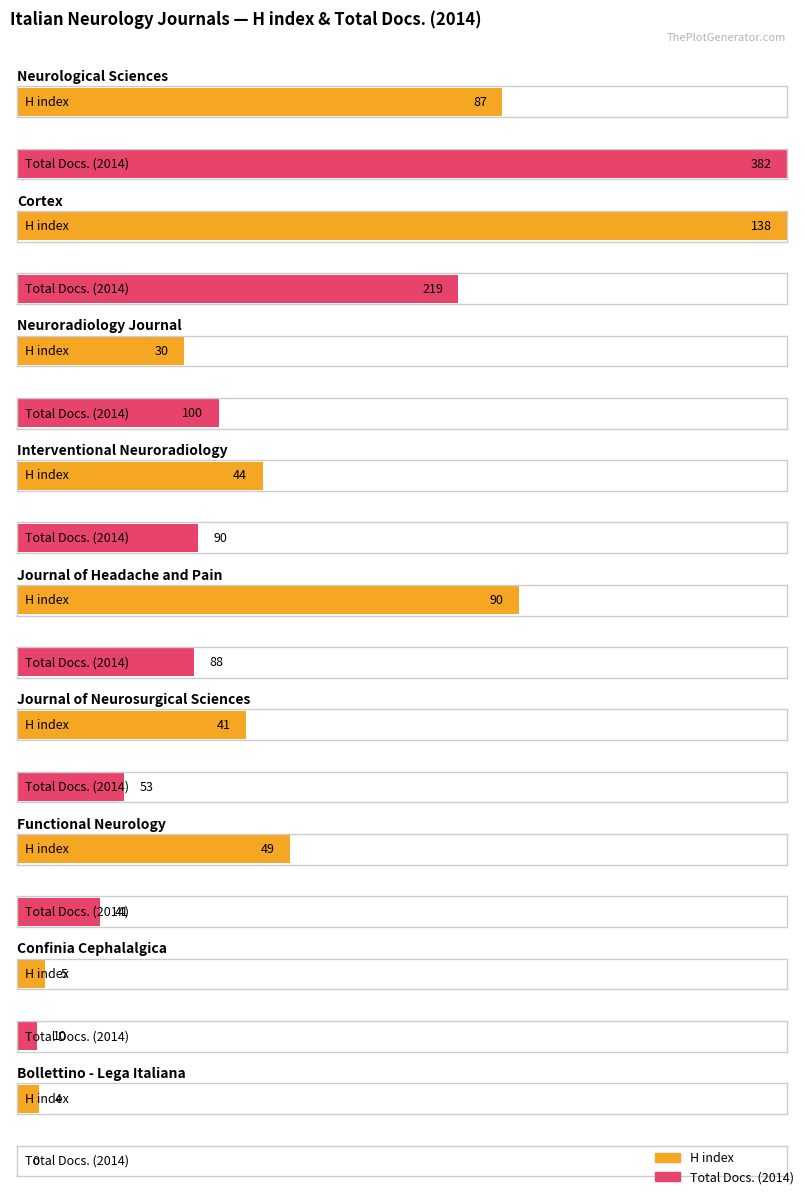

List the series in order of their peak value, highest first.

Total Docs. (2014), H index